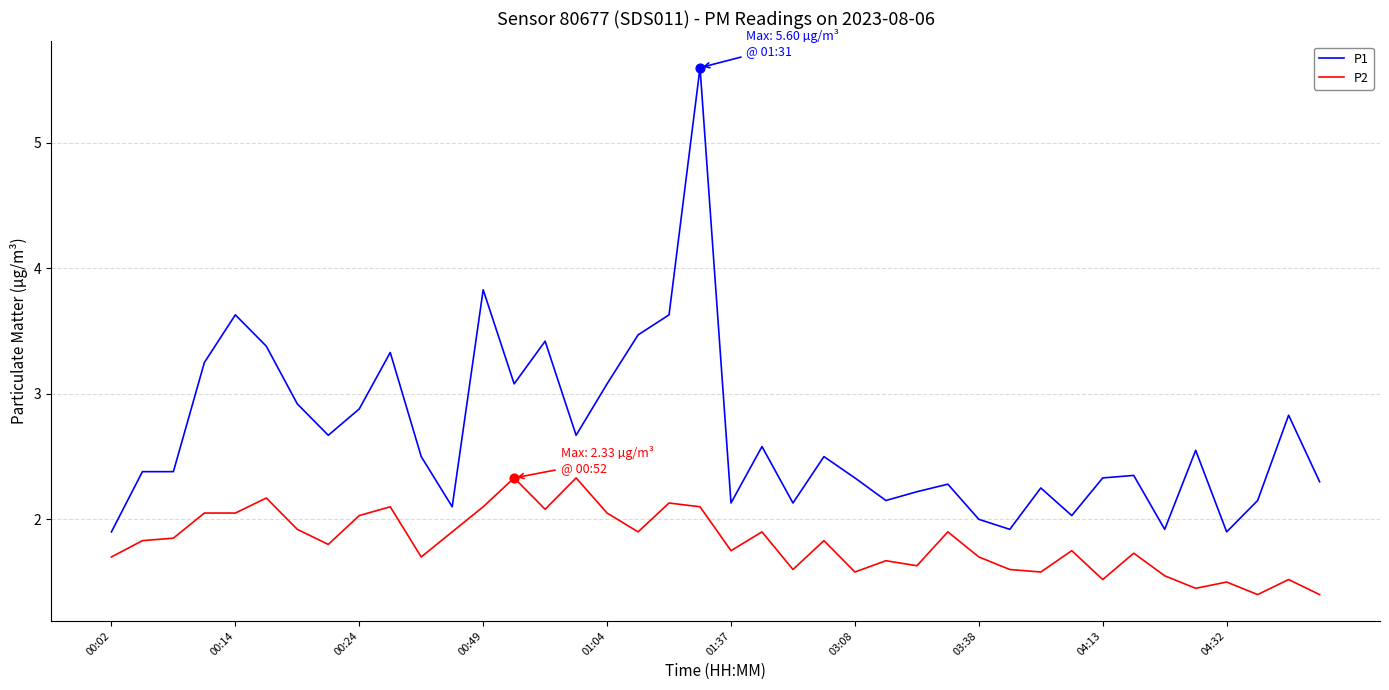

Which series has the widest spread of values?

P1